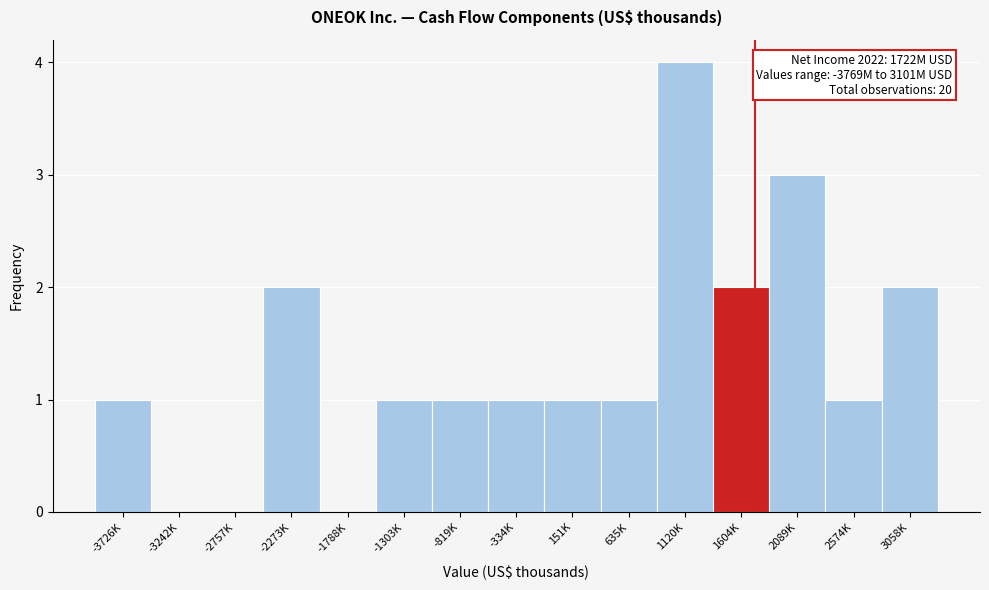

Reading right to left, what are all the values shown in this chart?

3058K=2	2574K=1	2089K=3	1604K=2	1120K=4	635K=1	151K=1	-334K=1	-819K=1	-1303K=1	-1788K=0	-2273K=2	-2757K=0	-3242K=0	-3726K=1